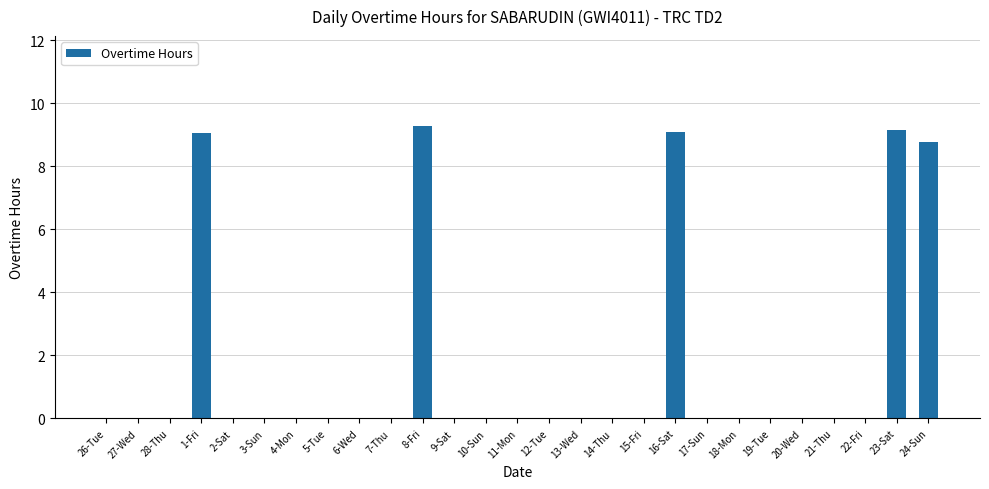

What is the maximum value shown in the chart?

9.3